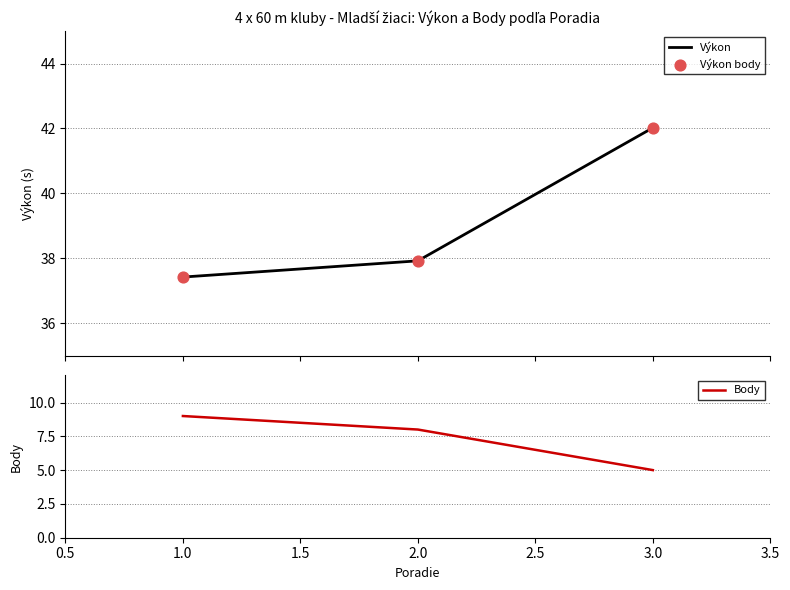

Which series reaches the minimum Y coordinate?

Body